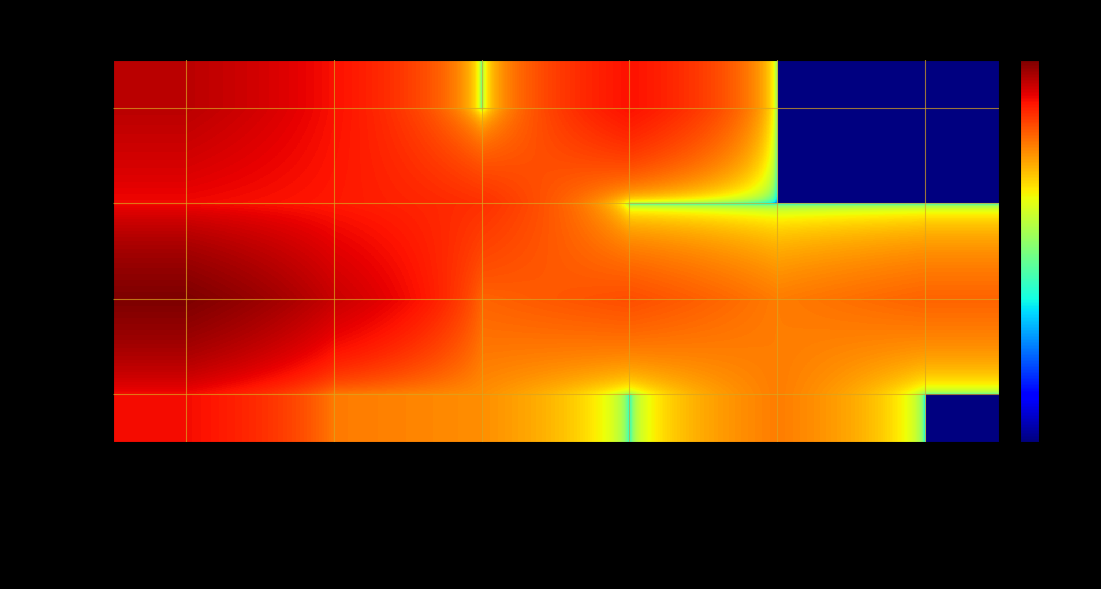

What is the difference between the highest and lowest values at Herida con objetos contundente?

448049